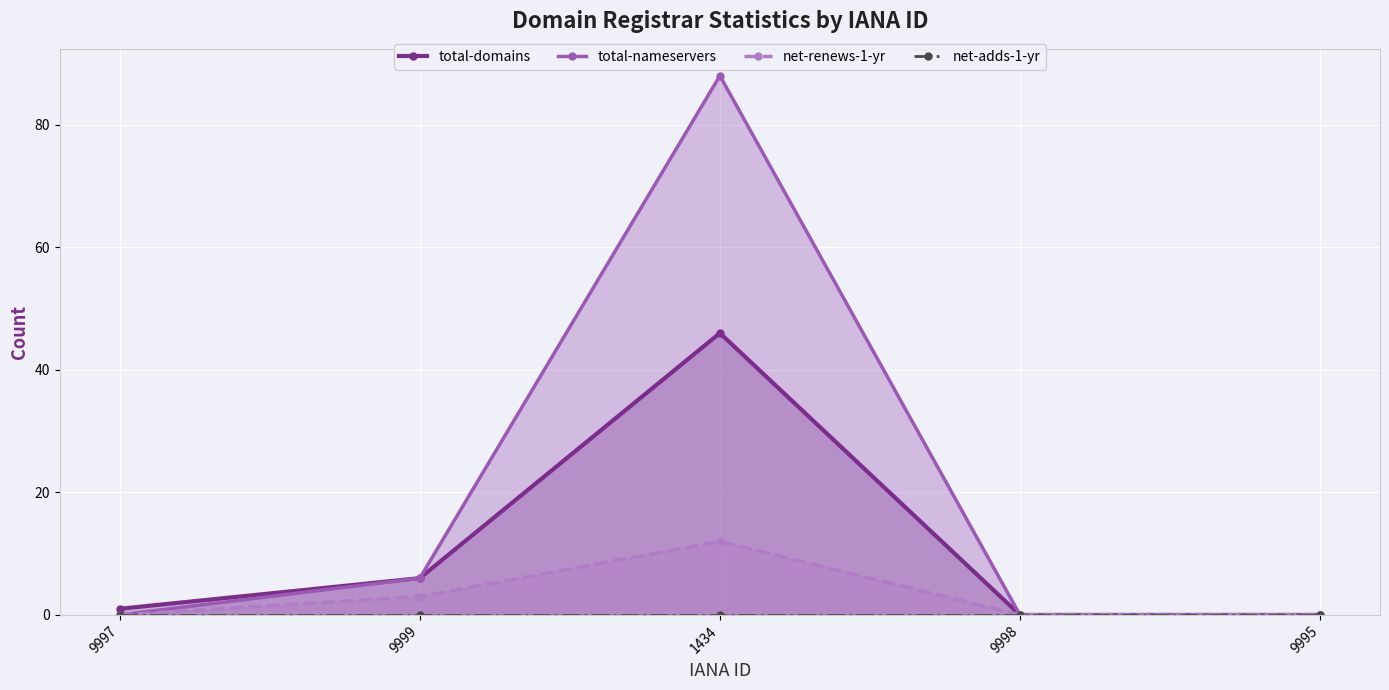

Between 9999 and 9995, which series saw the biggest shift?

total-domains